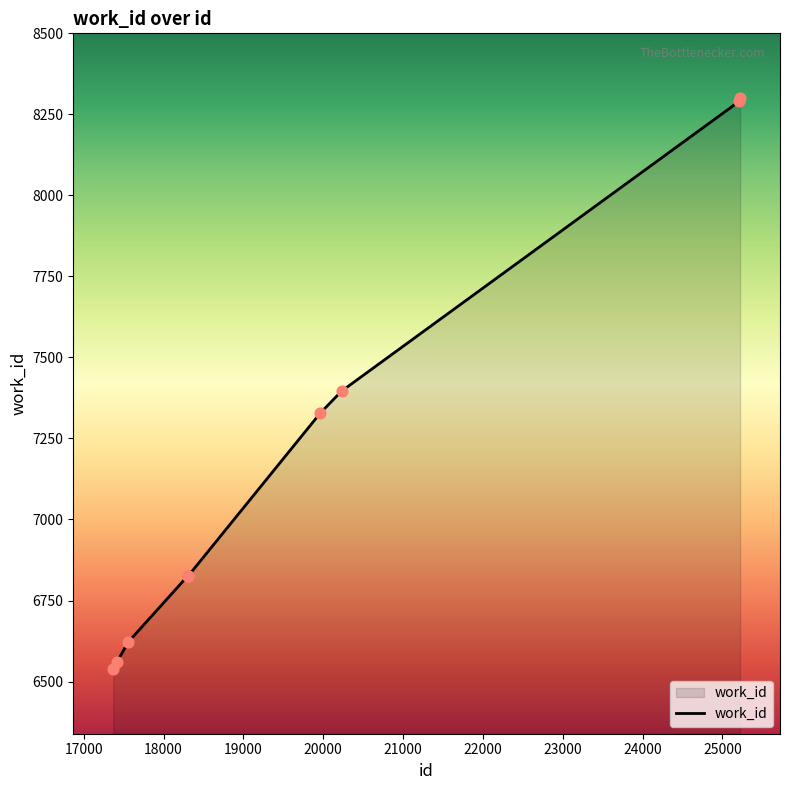

What is the difference between the maximum and minimum values?

1761